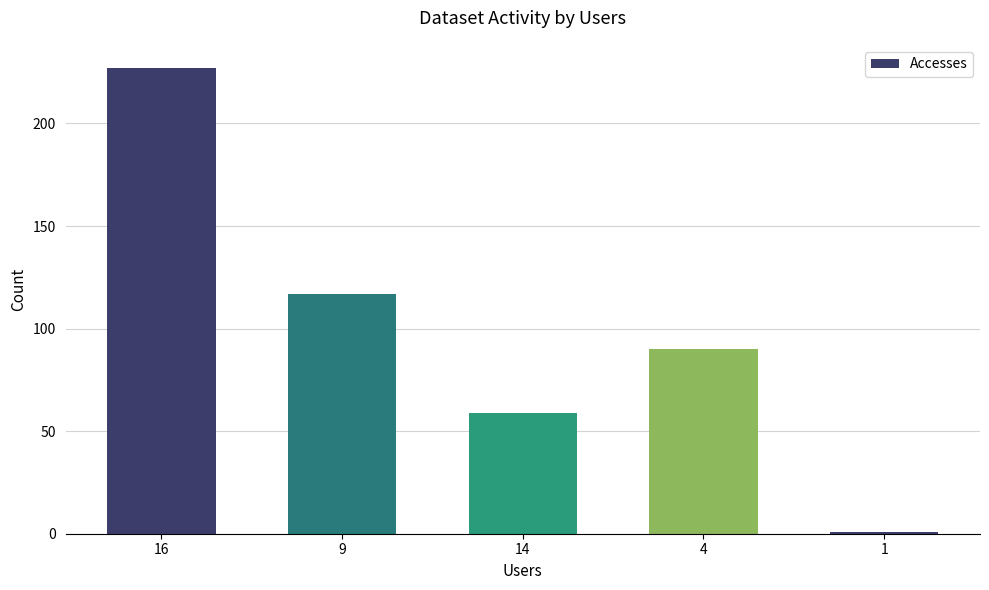

Reading left to right, transcribe all the data shown in this chart.

227	117	59	90	1